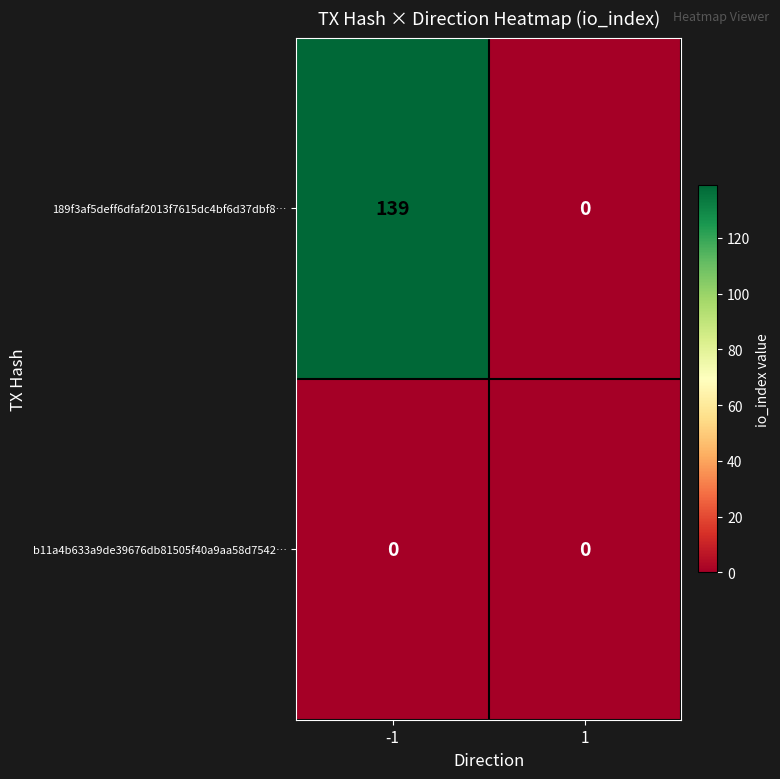

What is the maximum value shown in the chart?

139